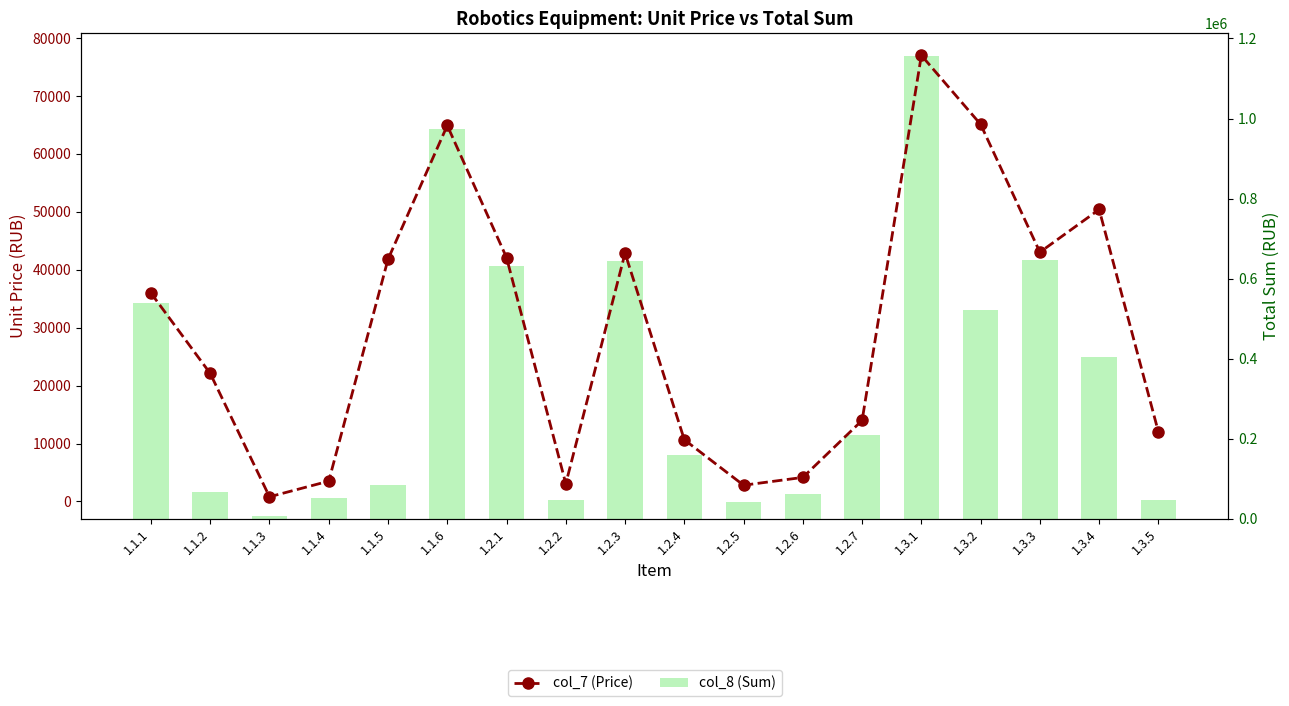

How many data points does each series have?

18